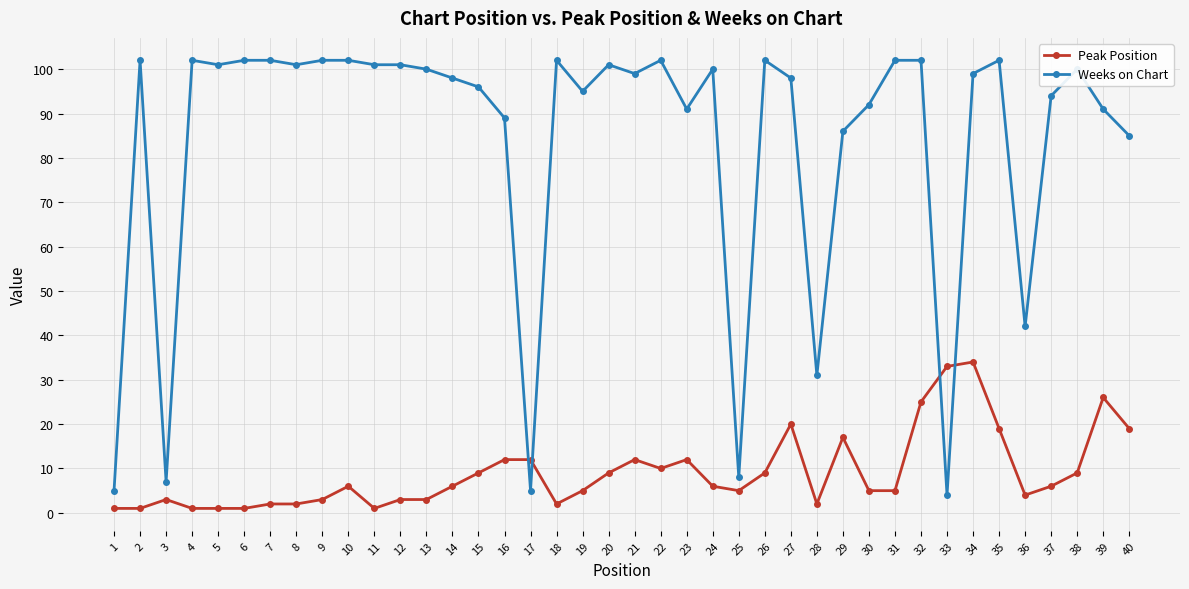

Which series has the widest spread of values?

Weeks on Chart